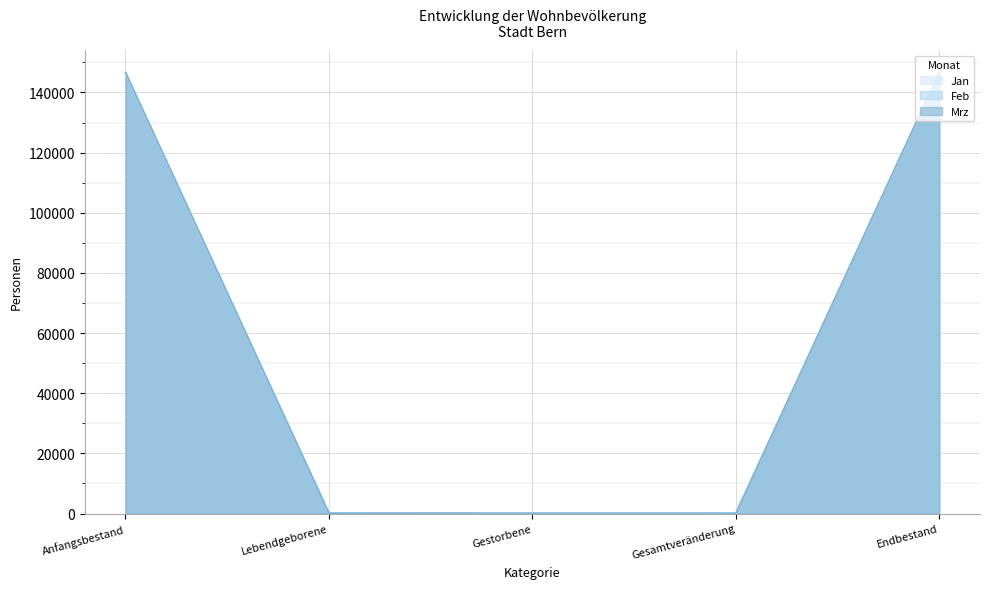

What is the maximum value shown in the chart?

146747